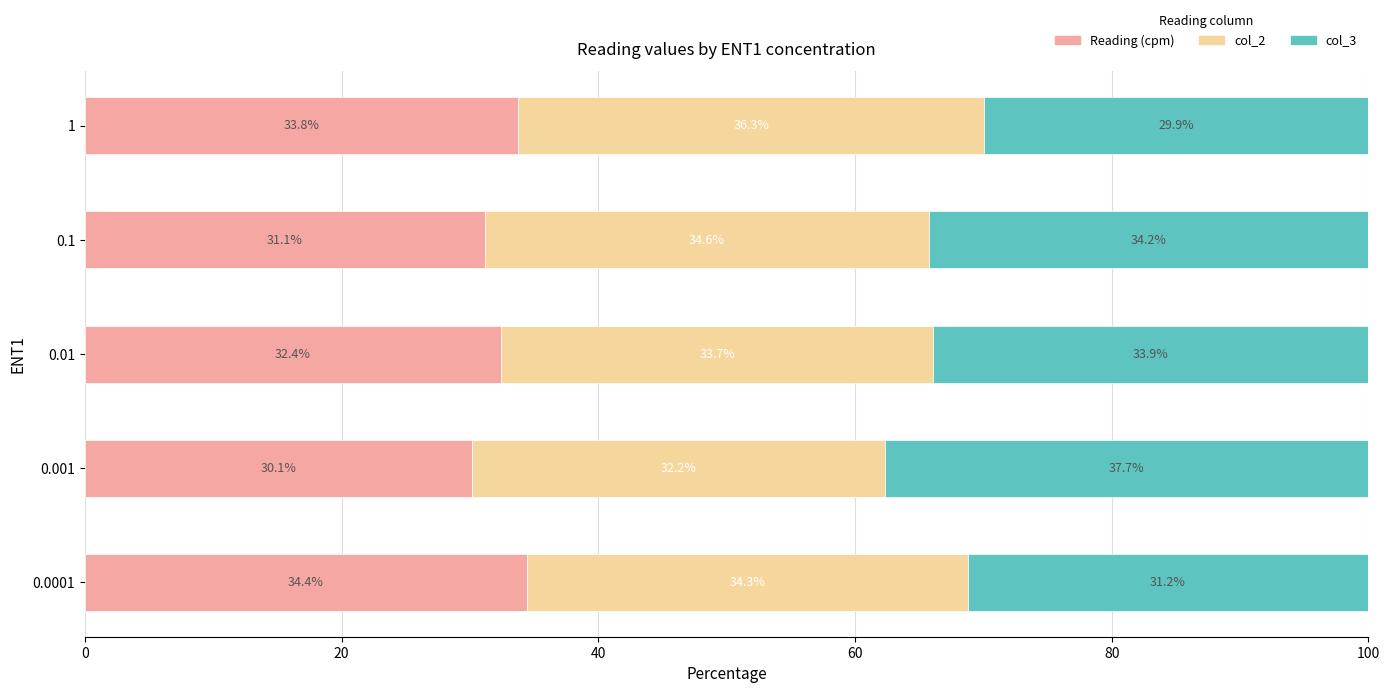

List the labels in order of Reading (cpm) value, smallest first.

0.001, 0.1, 0.01, 1, 0.0001